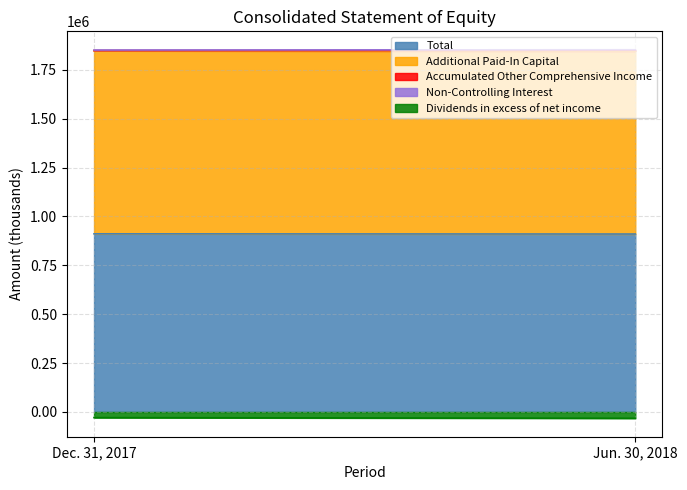

What is the label of the 1st point from the right?

Jun. 30, 2018